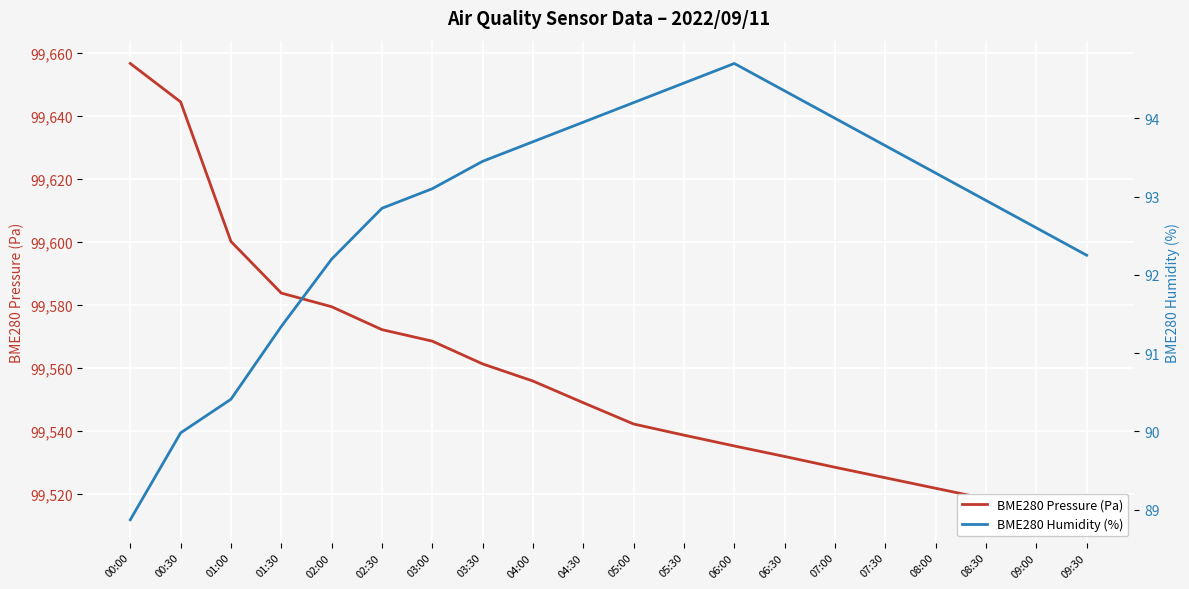

How many data points in BME280 Humidity (%) are less than 93?

9